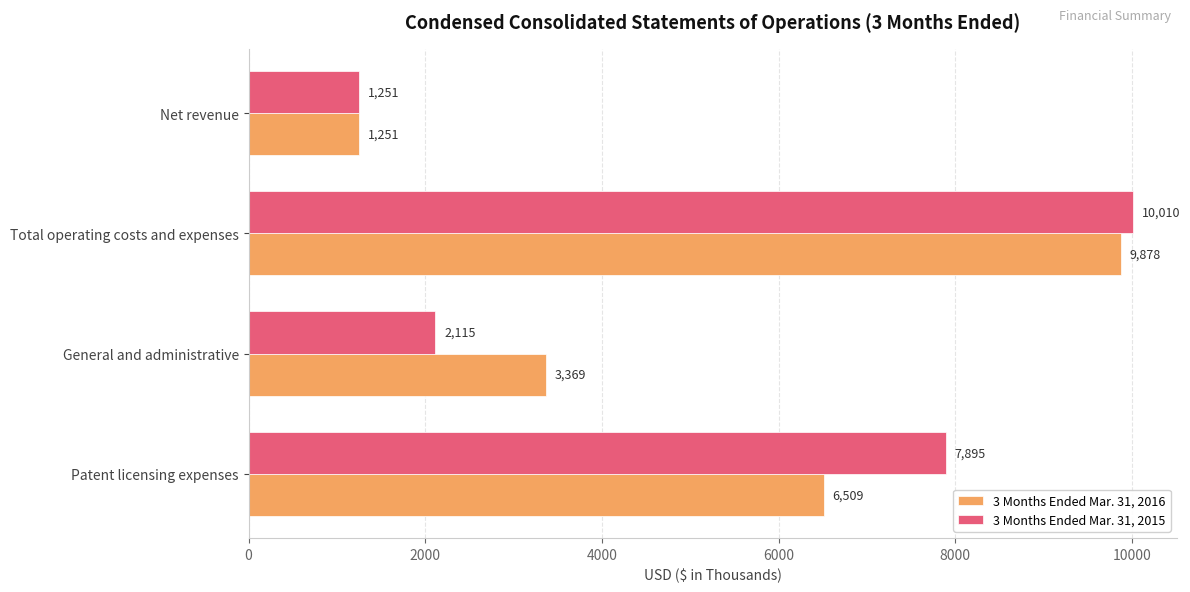

At how many categories does at least one series exceed 2900?

3